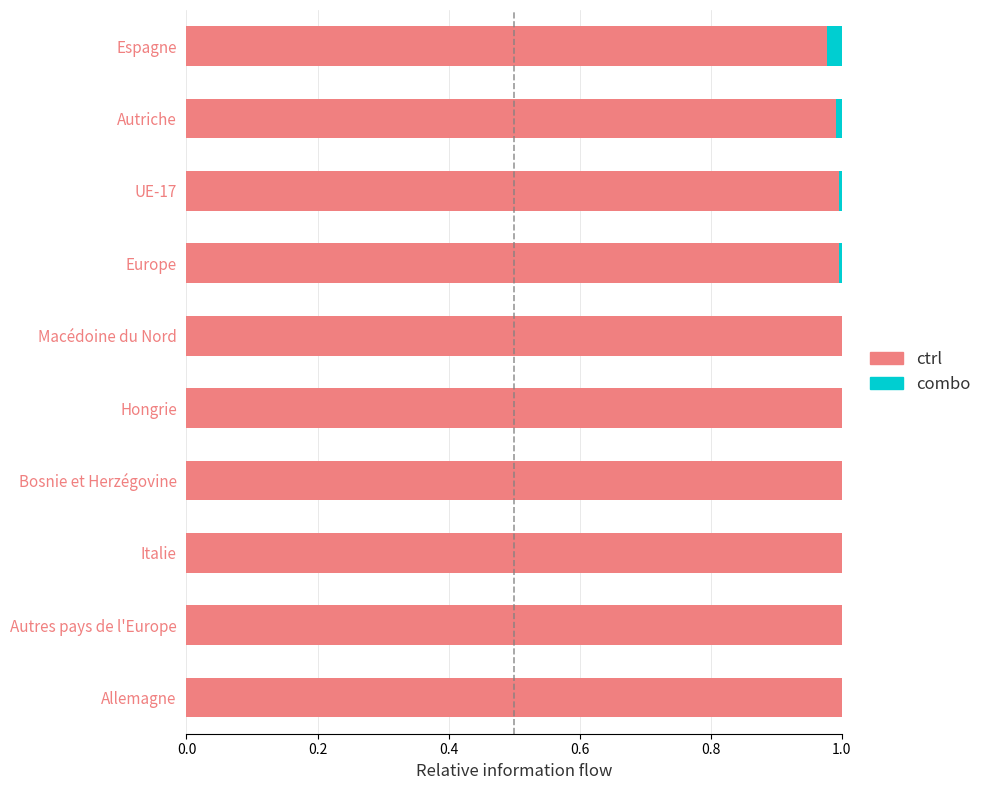

The ctrl series shows 0.5 at Macédoine du Nord. True or false?

False